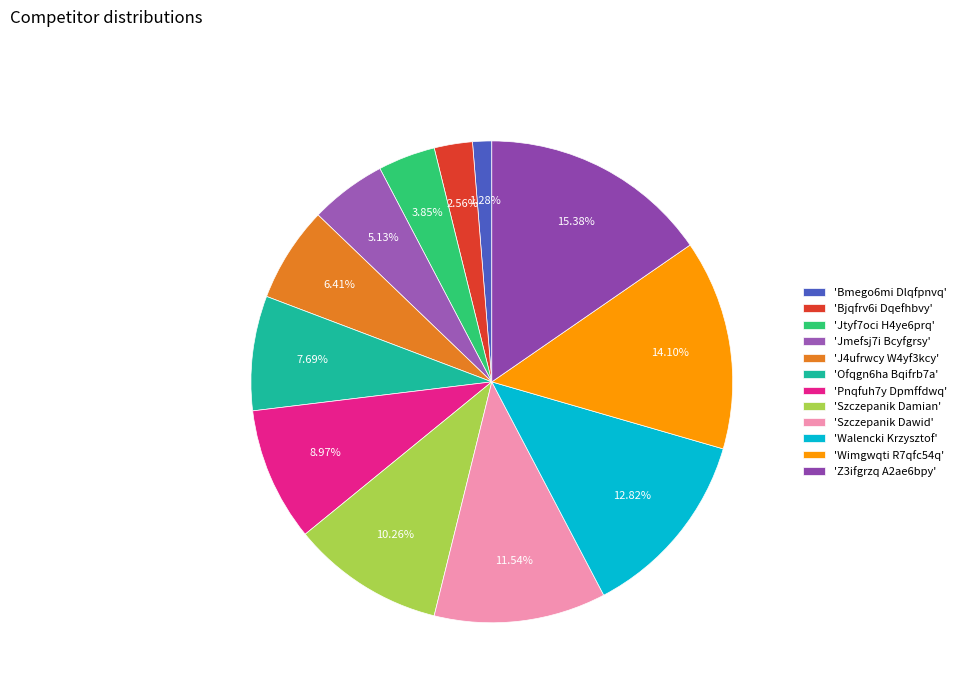

What is the largest slice in the pie chart?

'Z3ifgrzq A2ae6bpy'